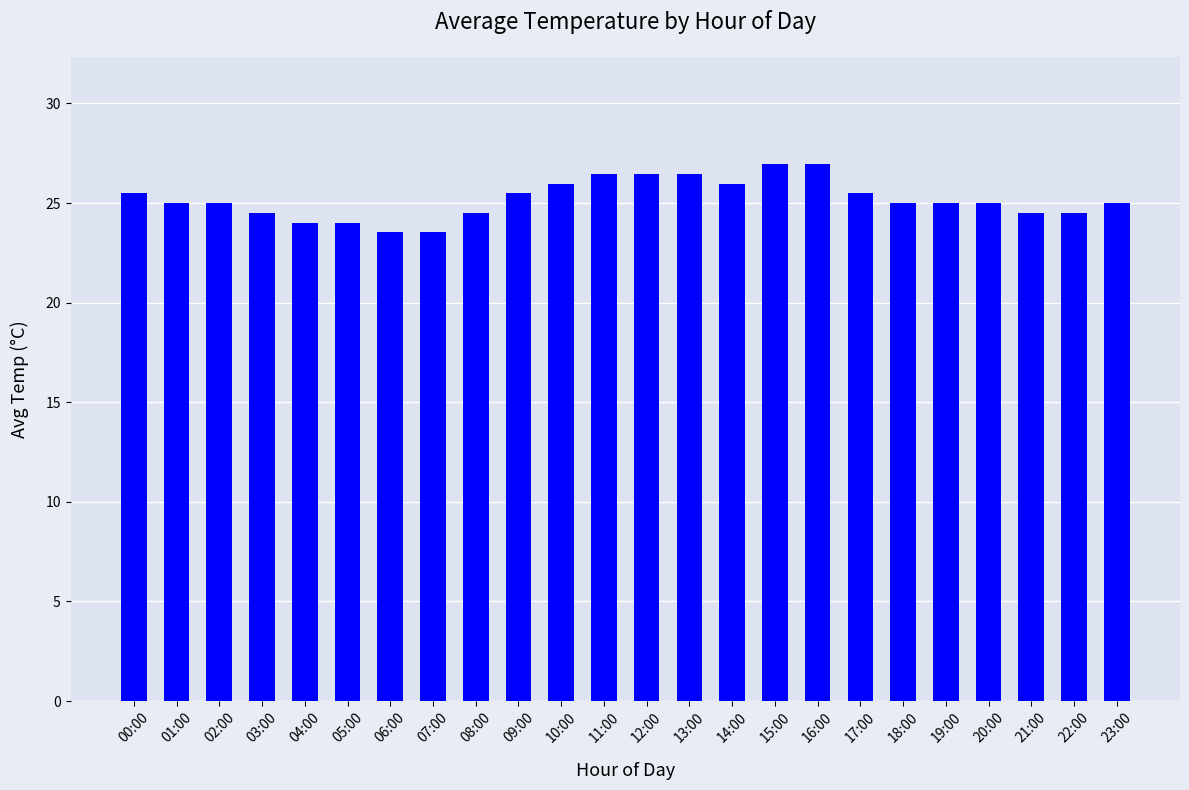

What is the label of the 13th bar from the left?

12:00